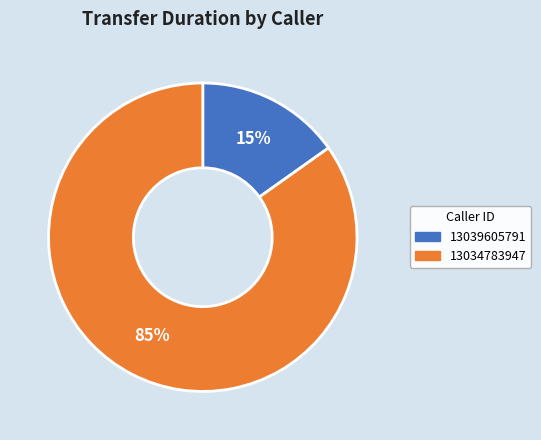

What is the majority slice?

13034783947